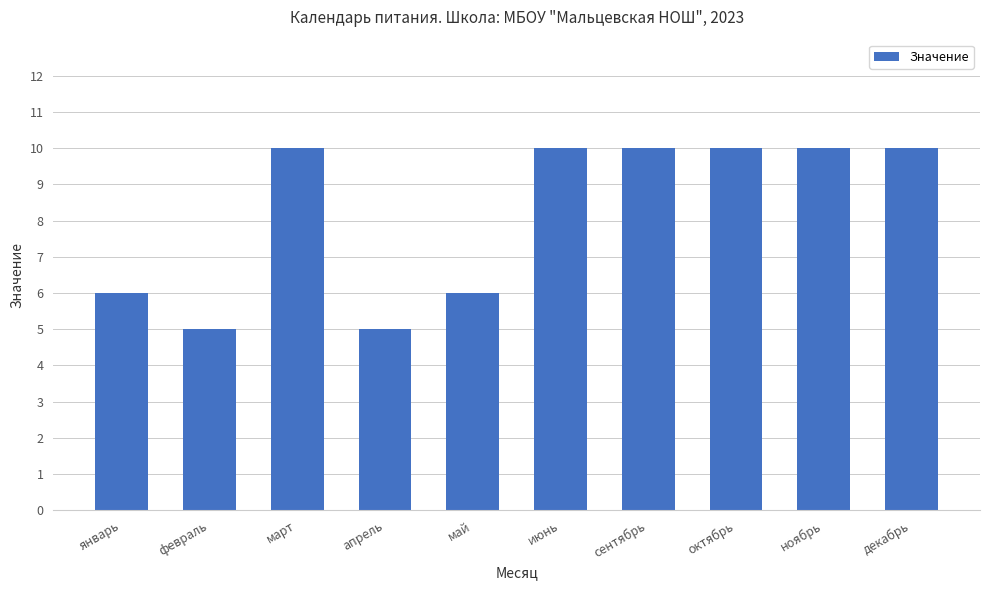

How many data points does each series have?

10